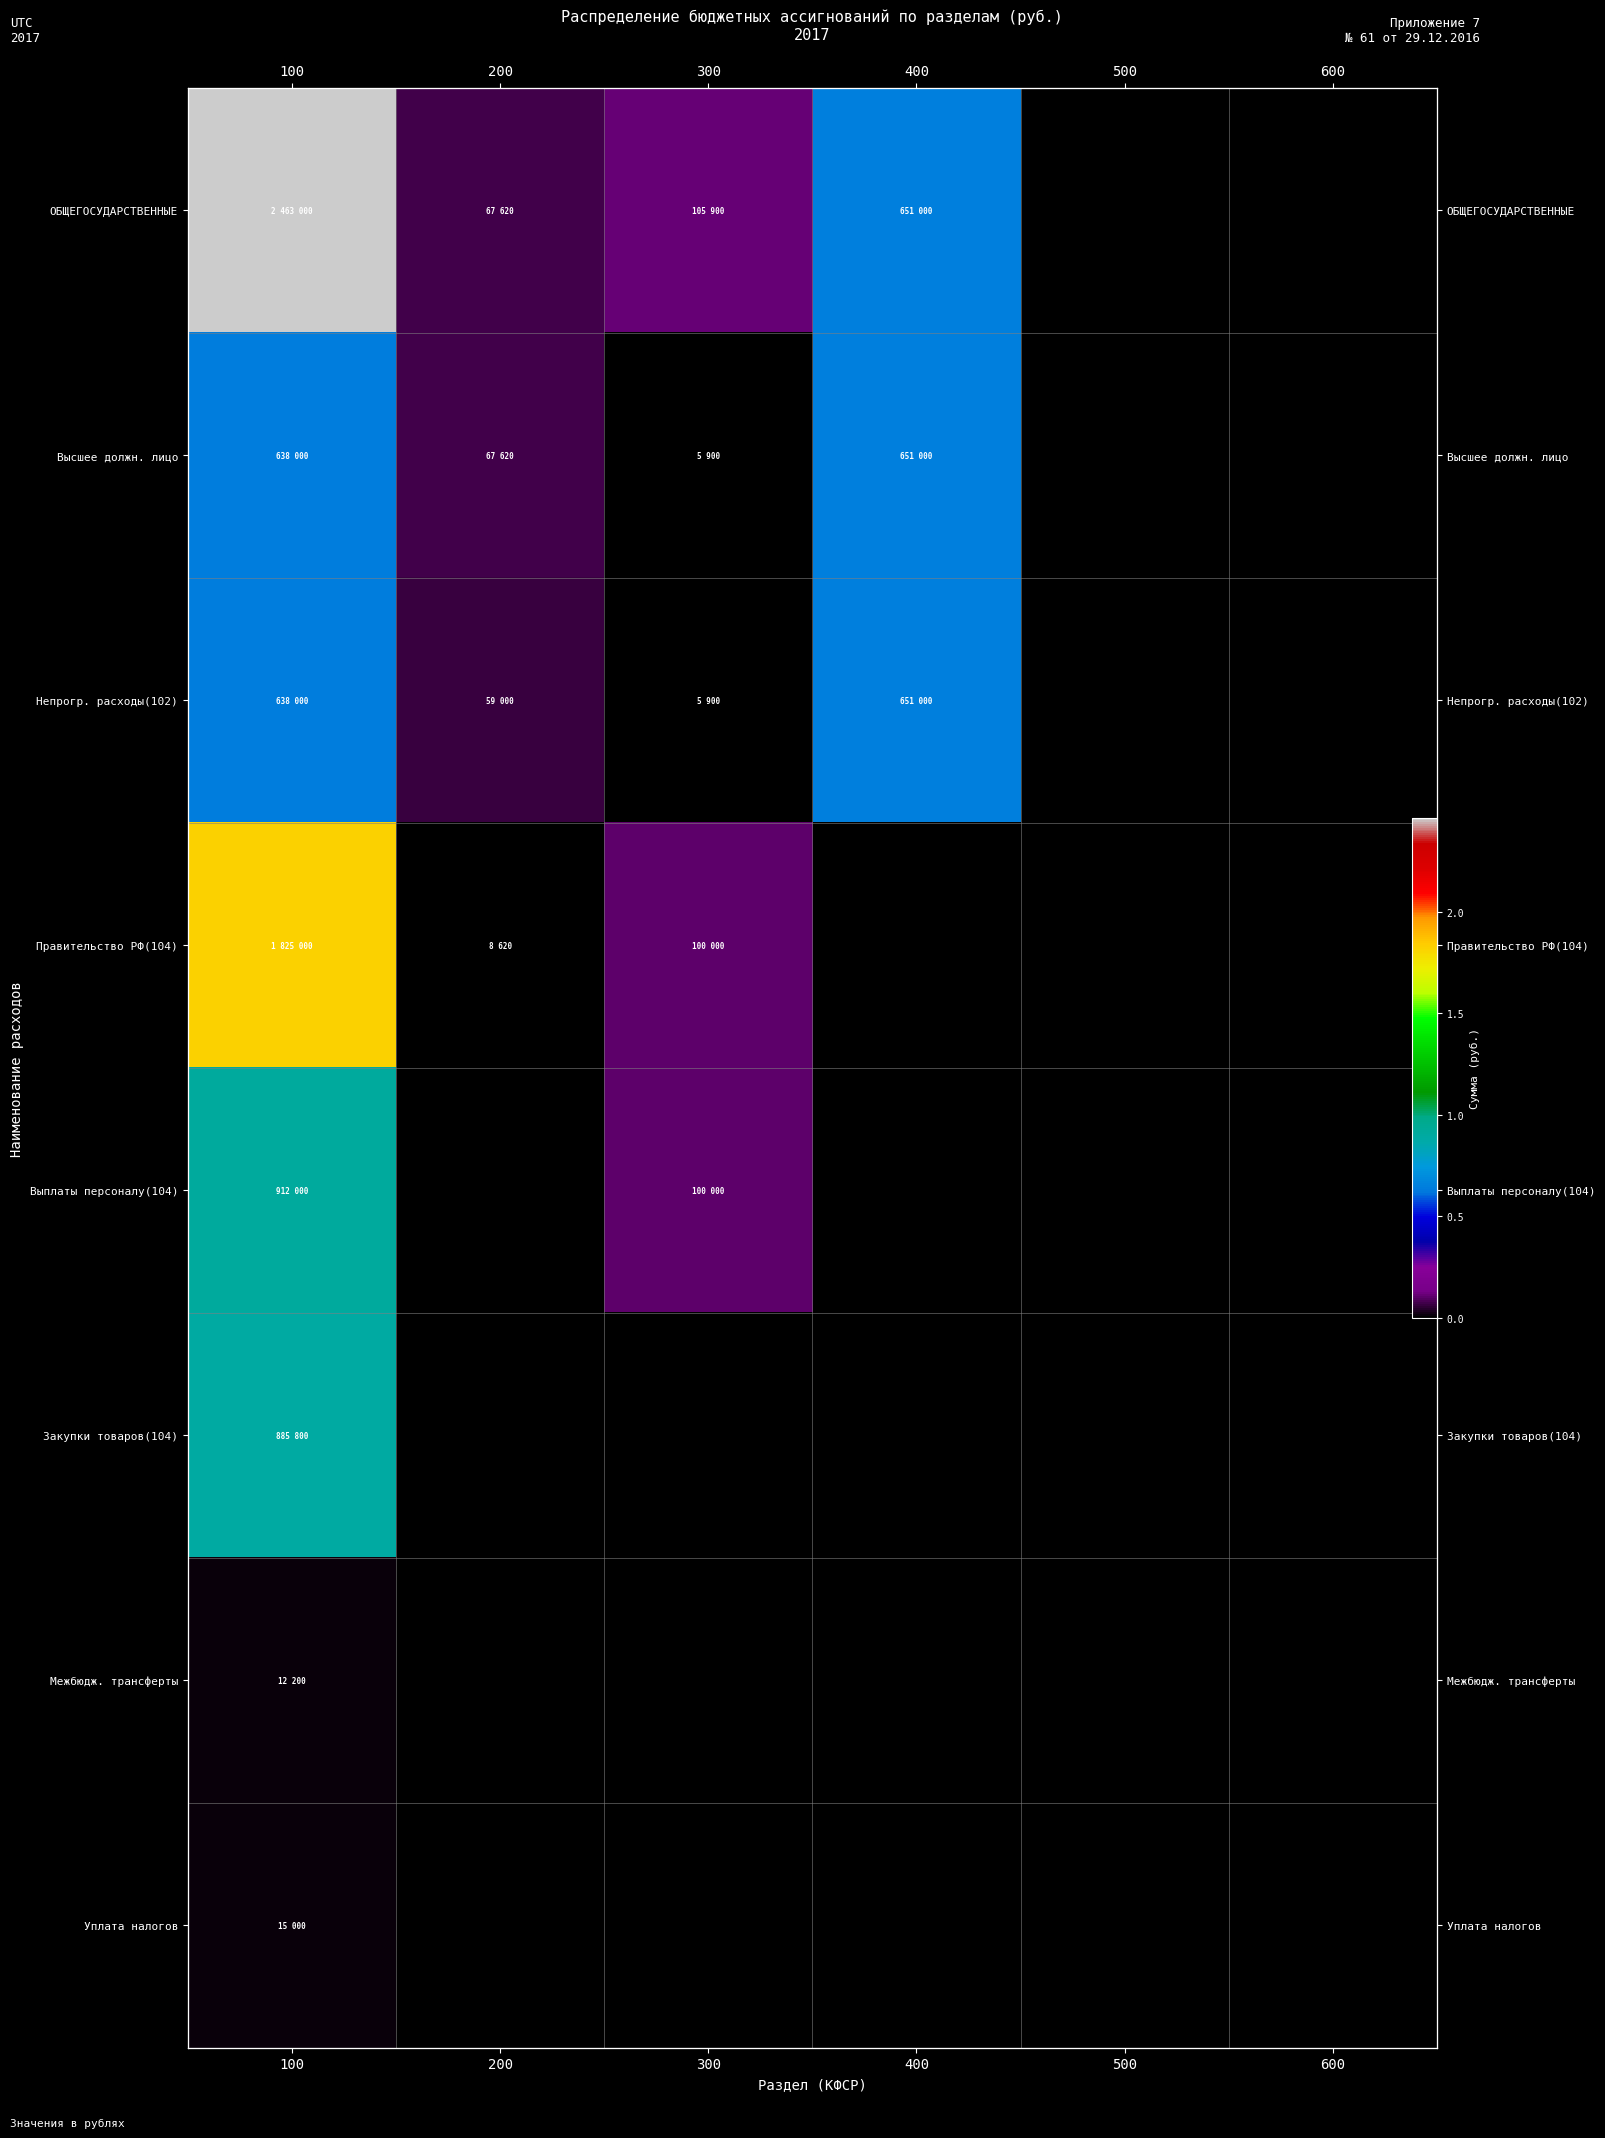

Where does the Высшее должн. лицо series first go above 67620?

100